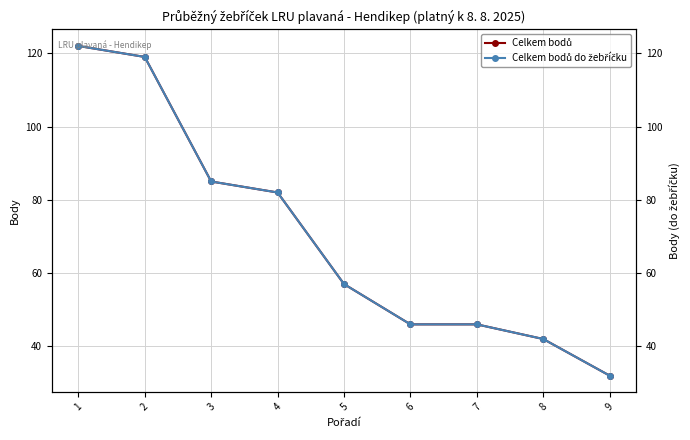

Reading left to right, list all the values displayed in this chart.

Celkem bodů: 1=122	2=119	3=85	4=82	5=57	6=46	7=46	8=42	9=32
Celkem bodů do žebříčku: 1=122	2=119	3=85	4=82	5=57	6=46	7=46	8=42	9=32